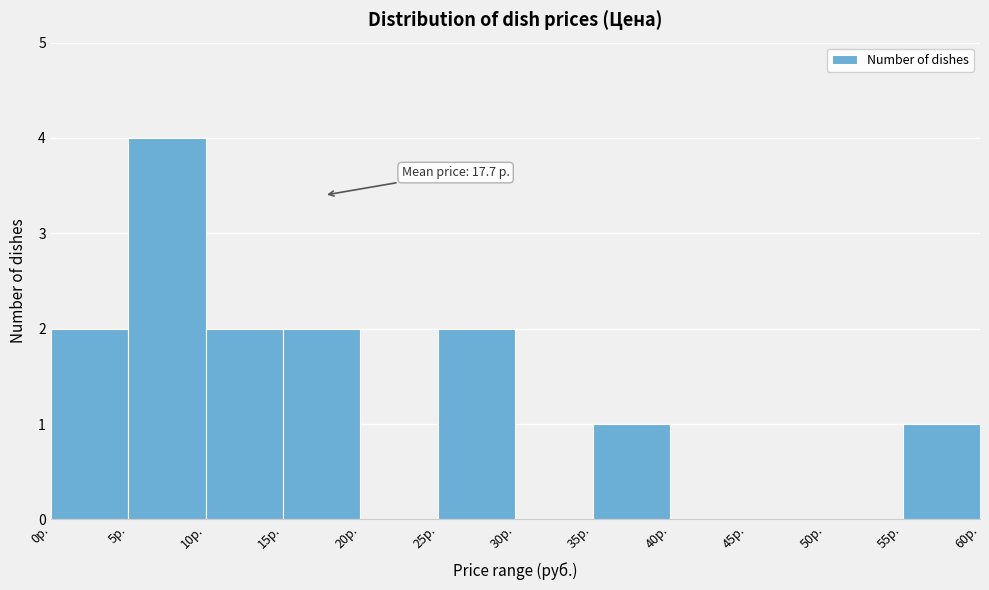

Over which range of the x-axis is the bar tallest?

5 to 10